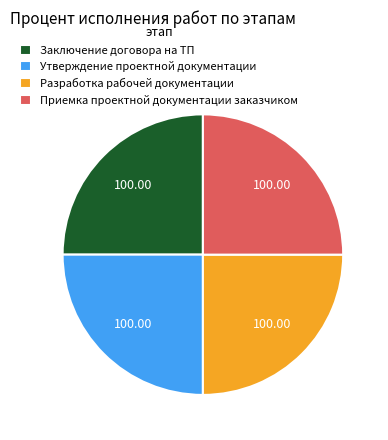

What is the ratio of the value at Утверждение проектной документации to the value at Заключение договора на ТП?

1.0